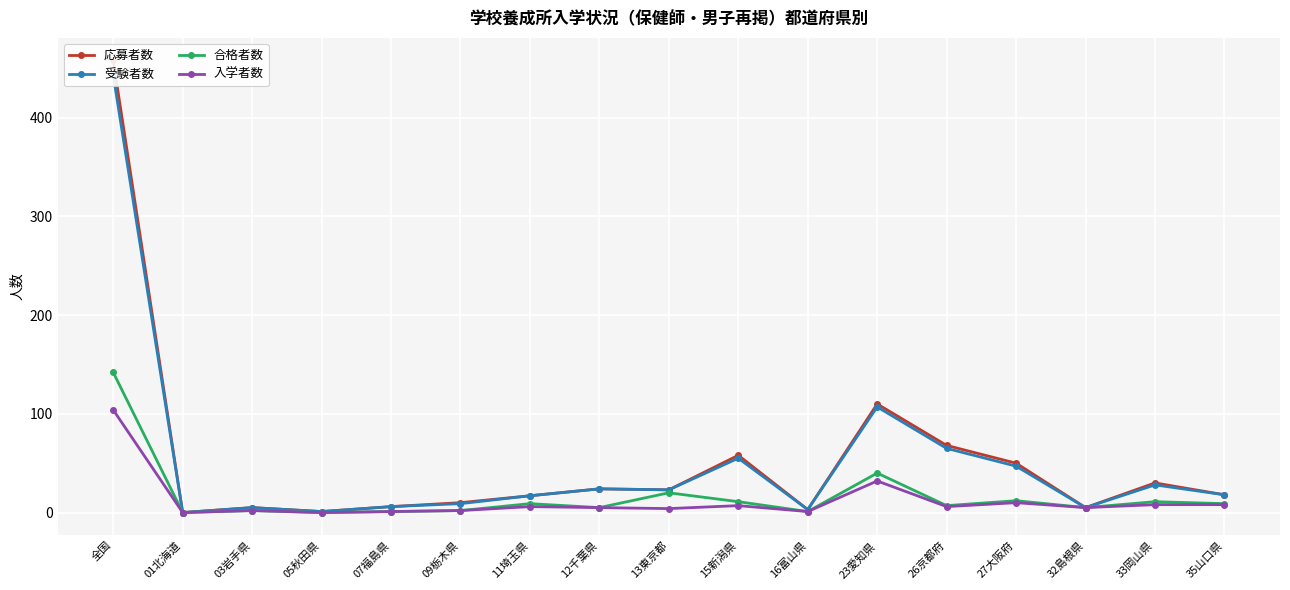

Reading right to left, list all the values displayed in this chart.

応募者数: 35山口県=18	33岡山県=30	32島根県=5	27大阪府=50	26京都府=68	23愛知県=110	16富山県=3	15新潟県=58	13東京都=23	12千葉県=24	11埼玉県=17	09栃木県=10	07福島県=6	05秋田県=1	03岩手県=5	01北海道=0	全国=458
受験者数: 35山口県=18	33岡山県=28	32島根県=5	27大阪府=47	26京都府=65	23愛知県=107	16富山県=3	15新潟県=55	13東京都=23	12千葉県=24	11埼玉県=17	09栃木県=9	07福島県=6	05秋田県=1	03岩手県=5	01北海道=0	全国=443
合格者数: 35山口県=9	33岡山県=11	32島根県=5	27大阪府=12	26京都府=7	23愛知県=40	16富山県=1	15新潟県=11	13東京都=20	12千葉県=5	11埼玉県=9	09栃木県=2	07福島県=1	05秋田県=0	03岩手県=2	01北海道=0	全国=142
入学者数: 35山口県=8	33岡山県=8	32島根県=5	27大阪府=10	26京都府=6	23愛知県=32	16富山県=1	15新潟県=7	13東京都=4	12千葉県=5	11埼玉県=6	09栃木県=2	07福島県=1	05秋田県=0	03岩手県=2	01北海道=0	全国=104